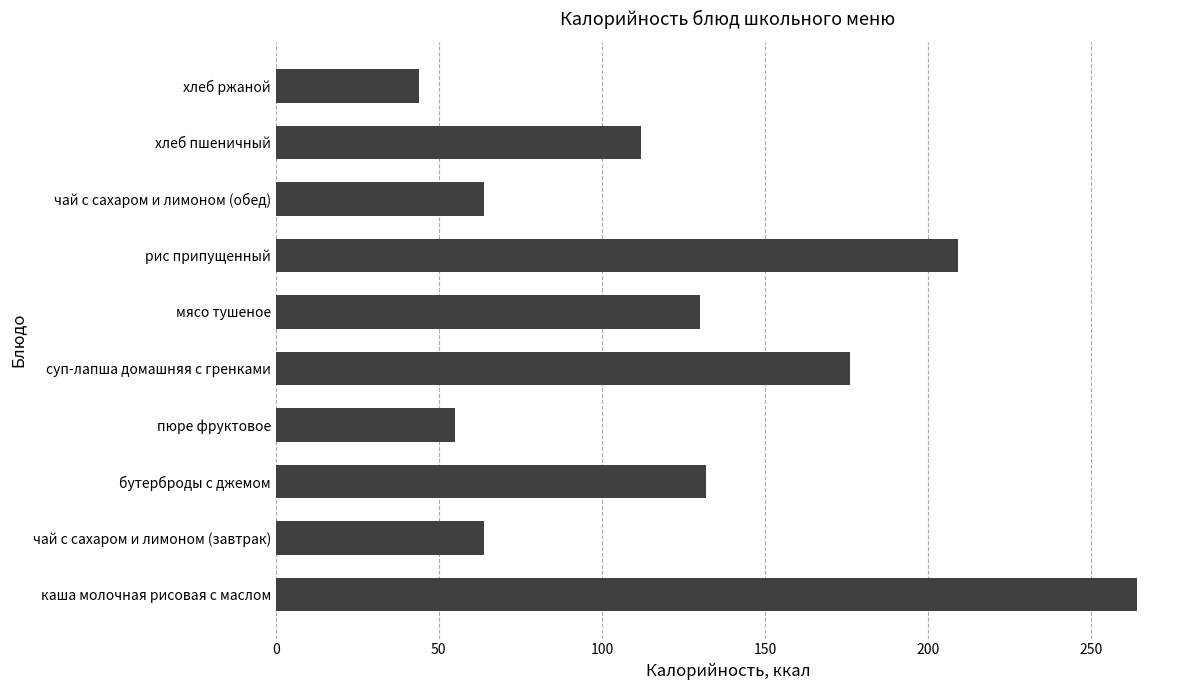

Approximately how many times larger is the value at бутерброды с джемом compared to рис припущенный?

0.6